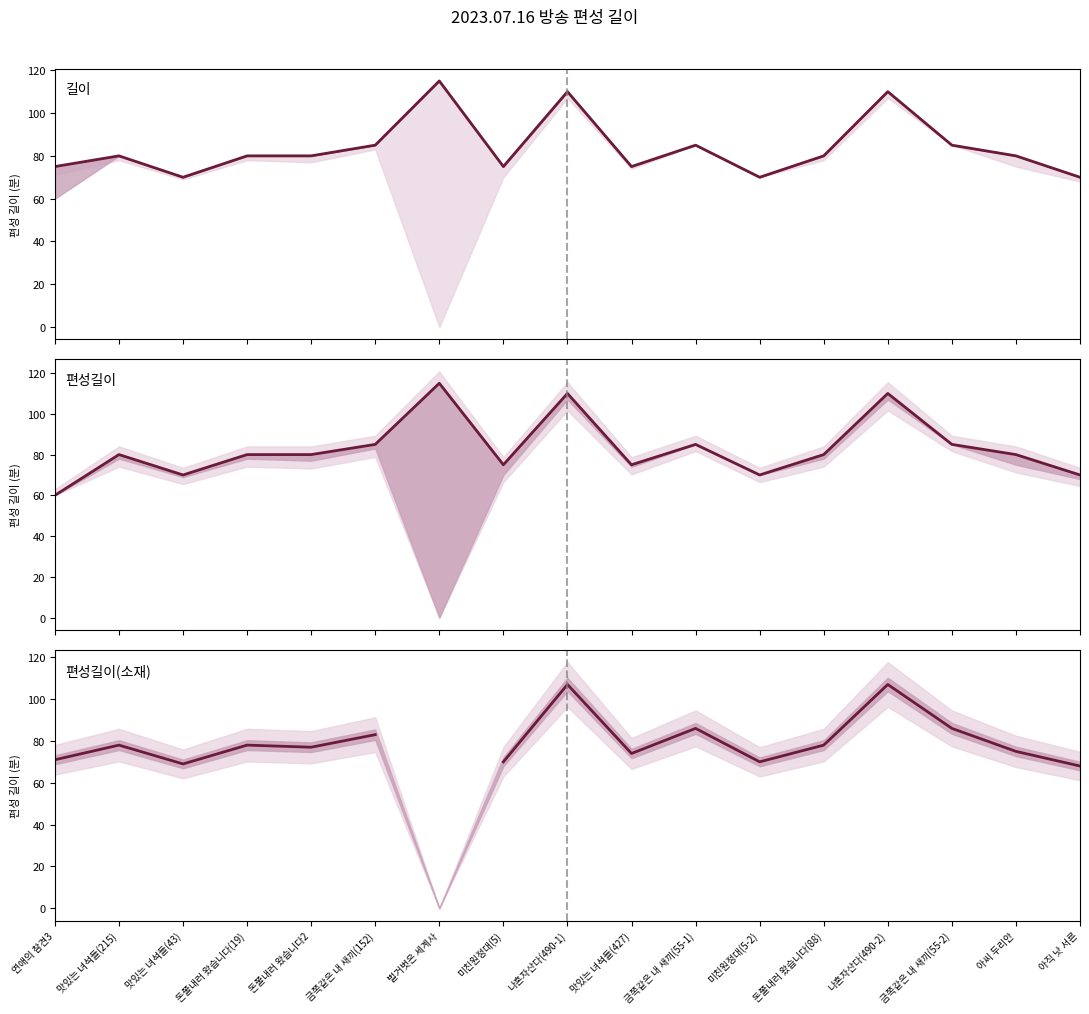

Which series changed the most between 맛있는 녀석들(43) and 맛있는 녀석들(427)?

길이